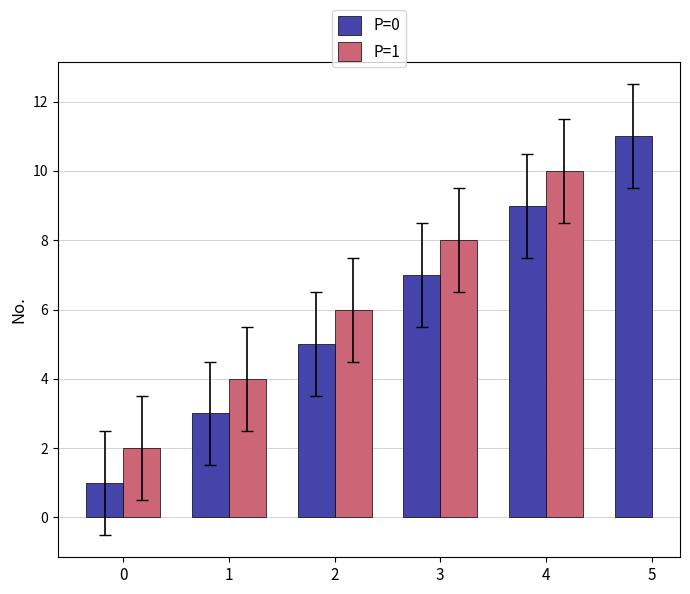

What is the difference between the maximum and minimum values?

10